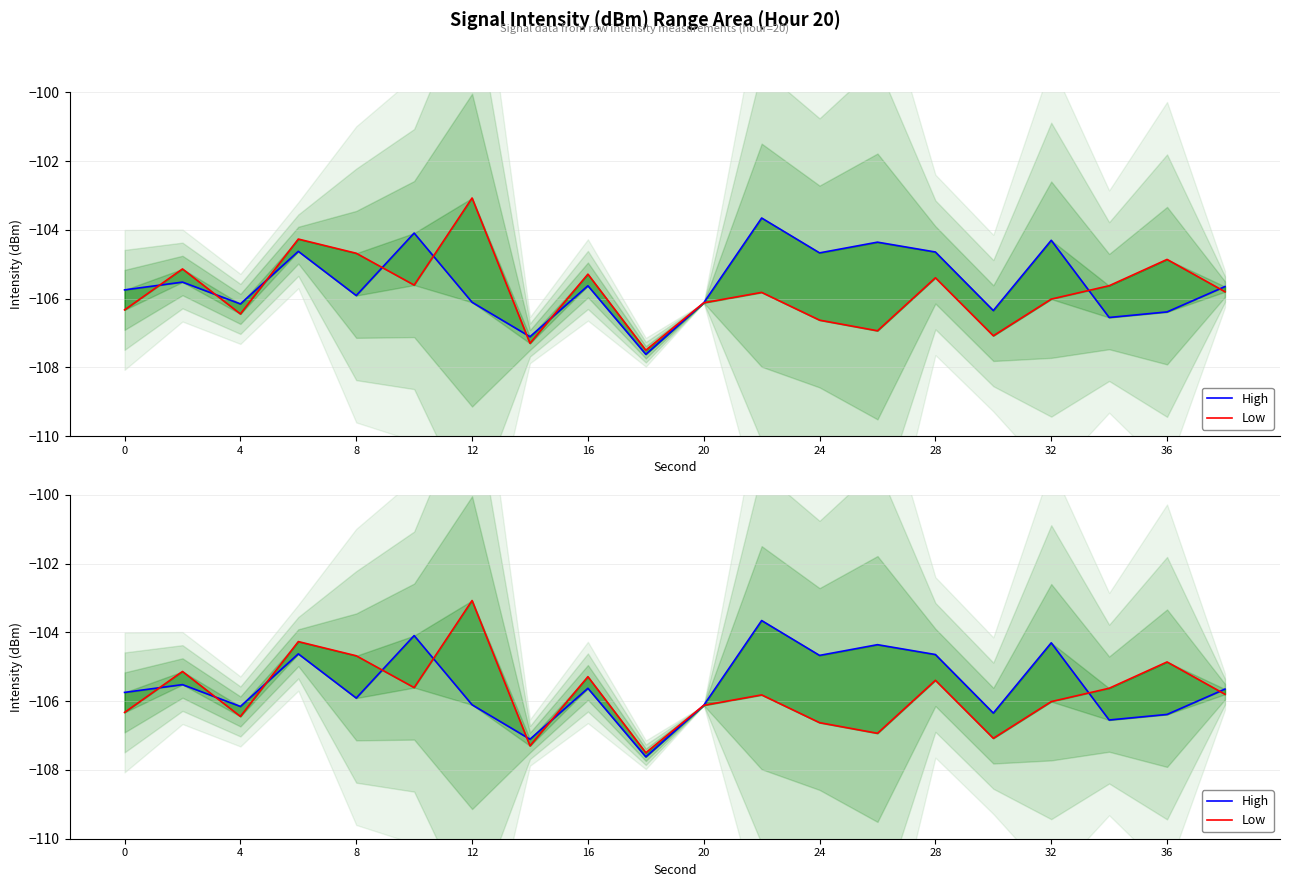

Does the chart display data point markers on the line(s)?

No